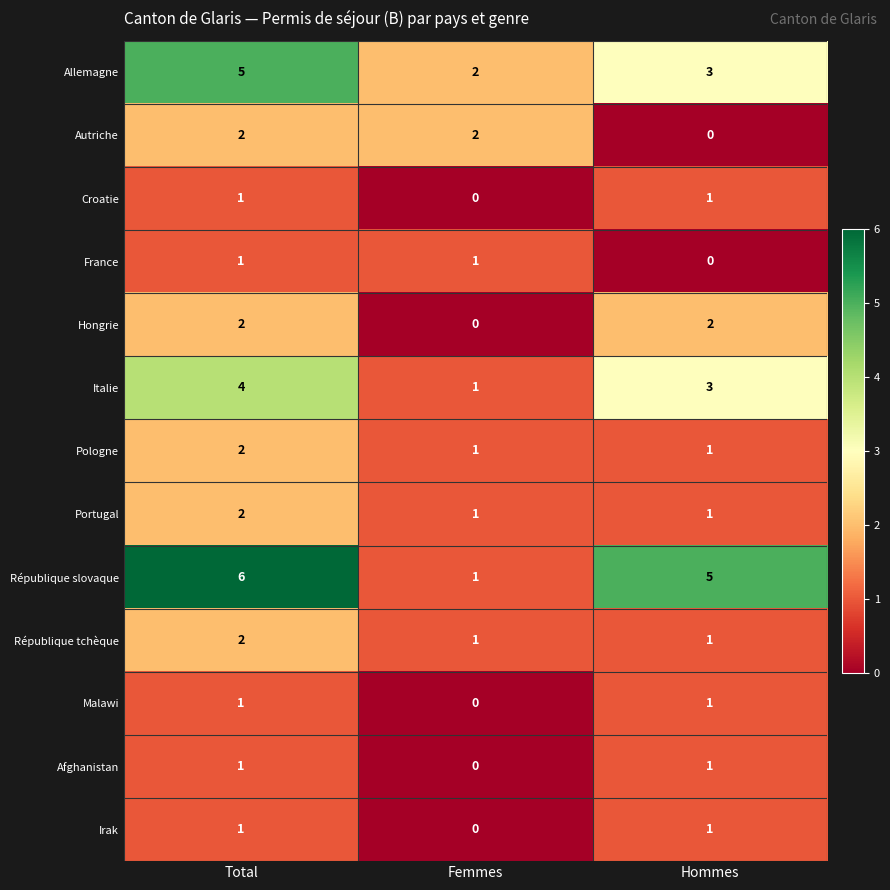

At how many categories does at least one series exceed 0?

3